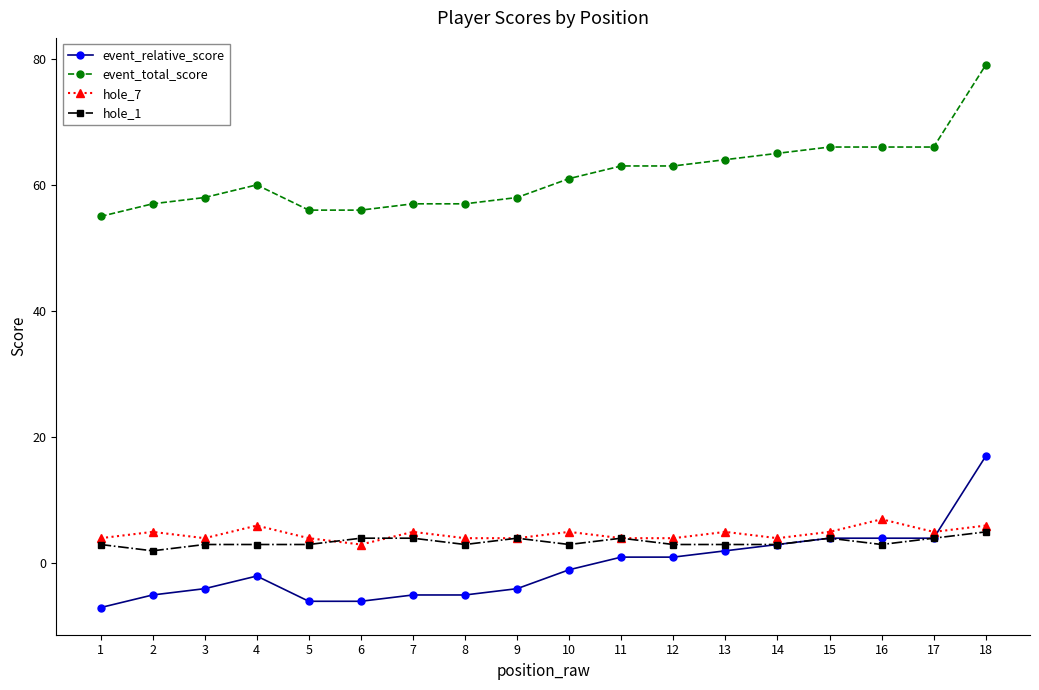

True or false: hole_1 has a value of 9 at 18.

False